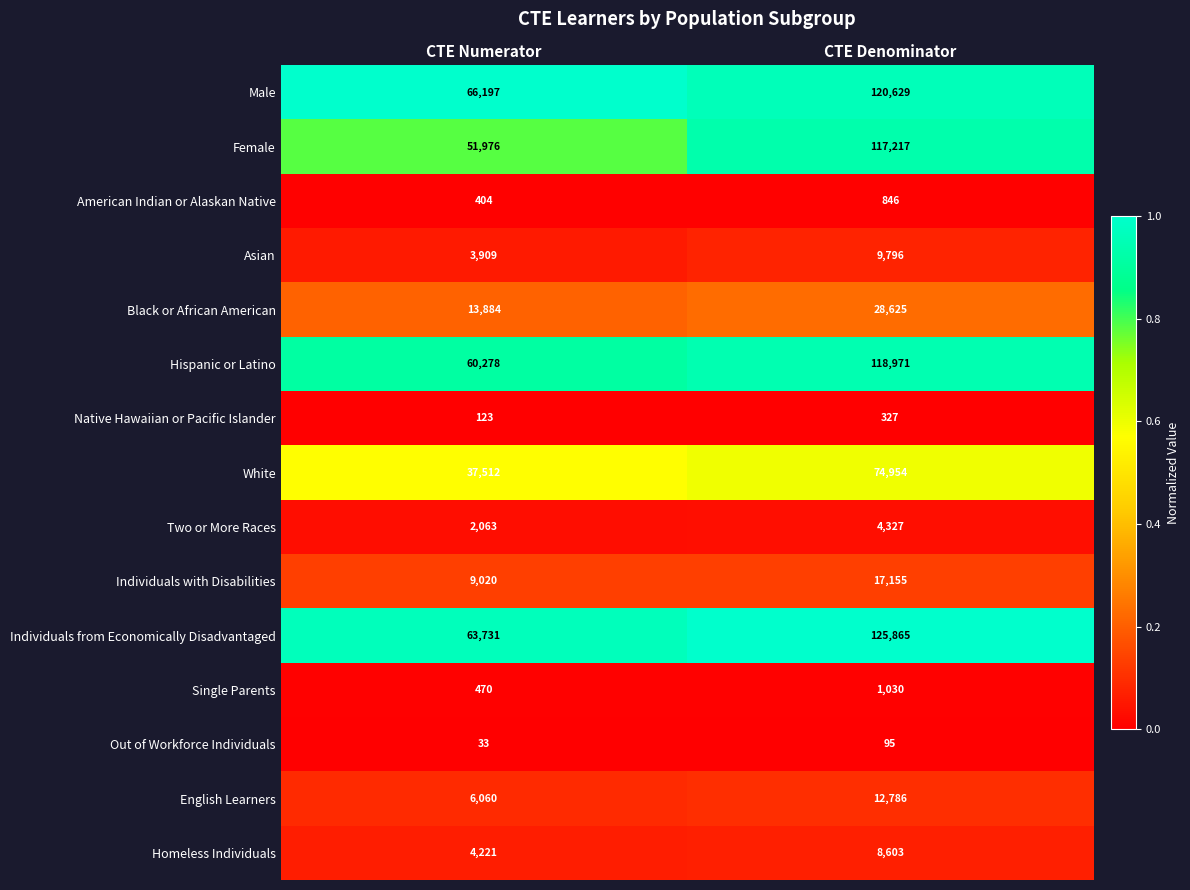

At which label is White closest to 56233?

CTE Numerator